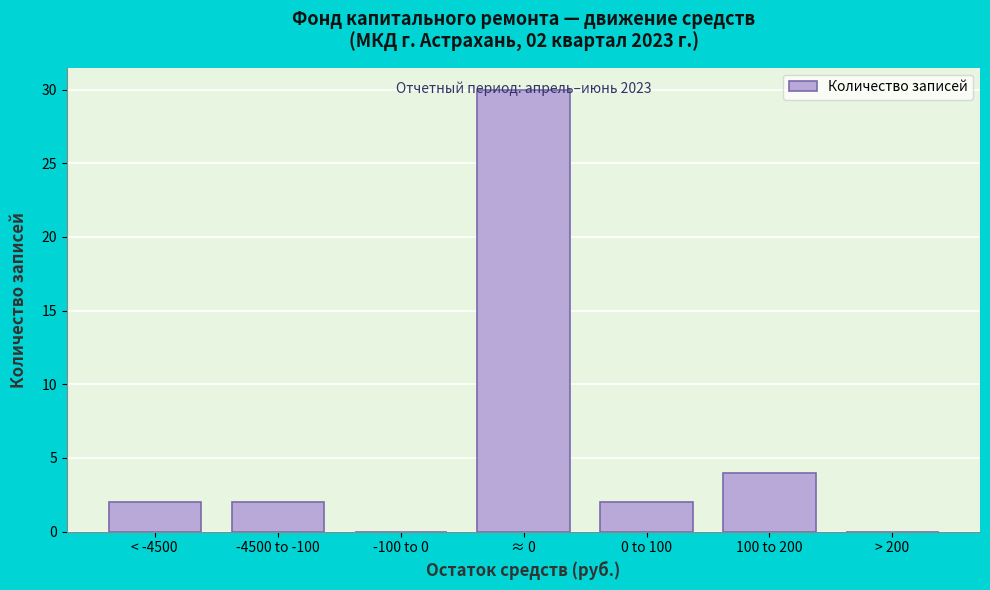

Which category has the highest value across all series?

≈ 0